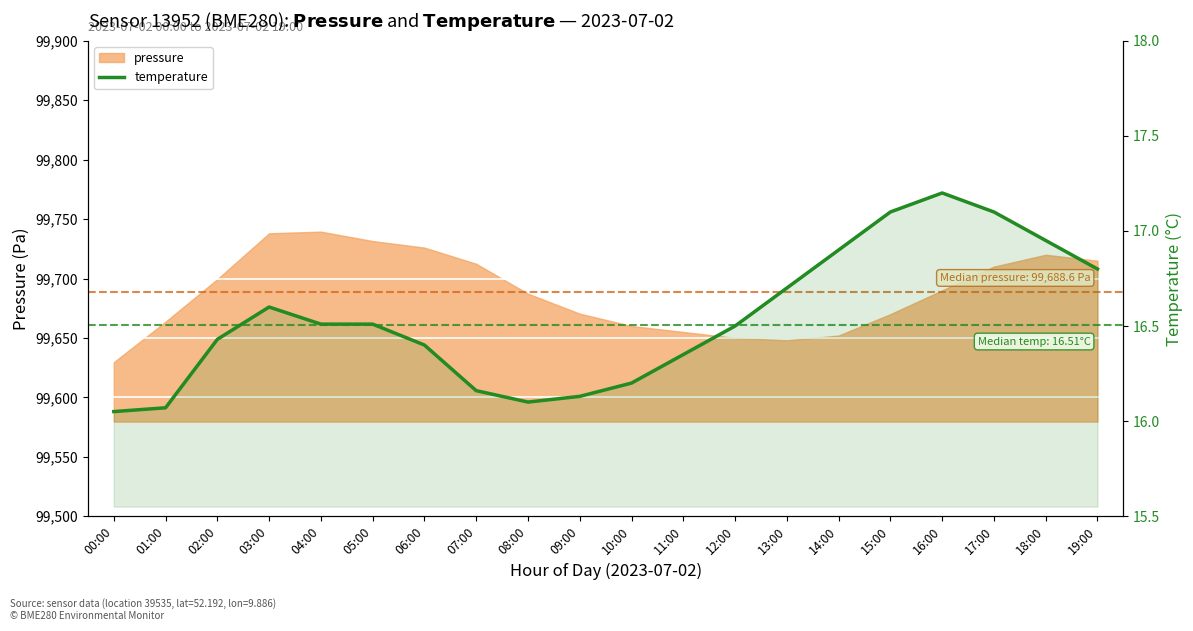

How many lines are shown in the chart?

1